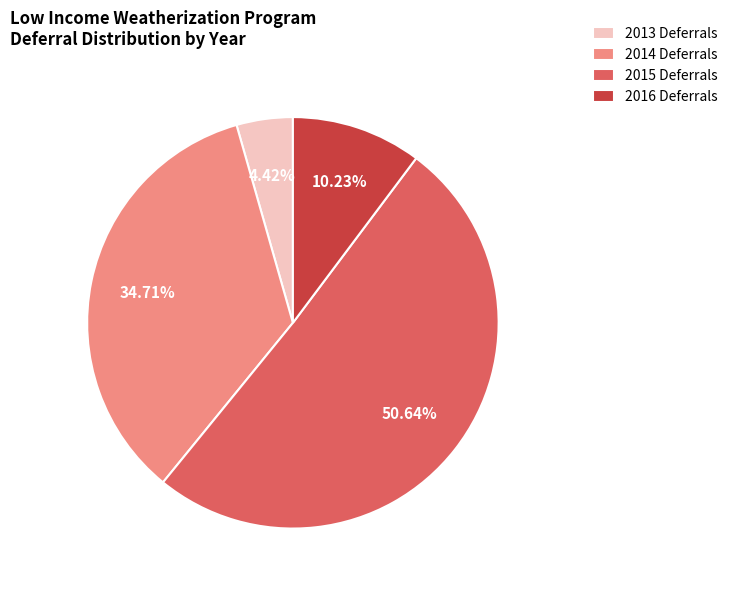

Is 2015 Deferrals the majority of the pie?

Yes